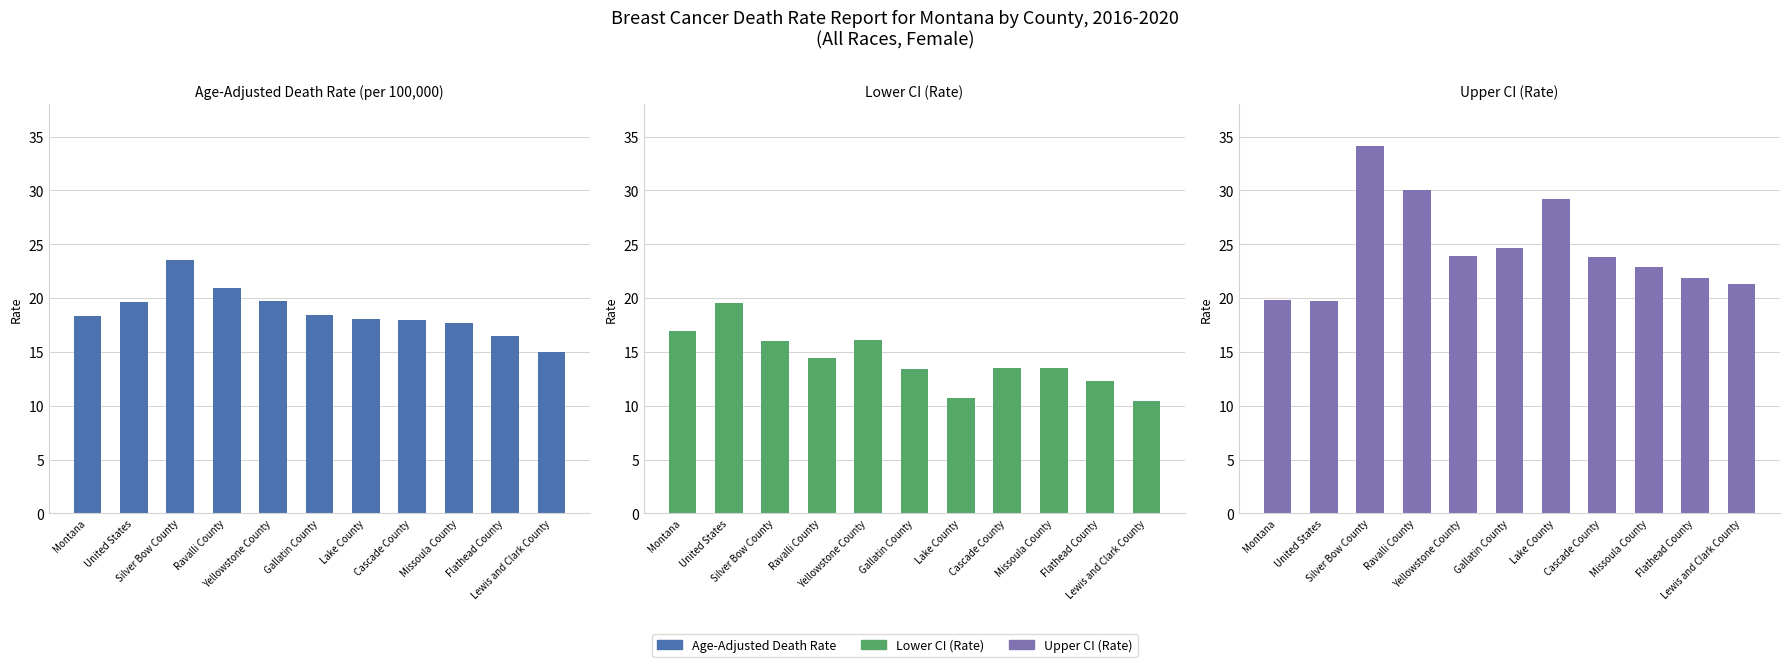

How many series are shown in this chart?

3